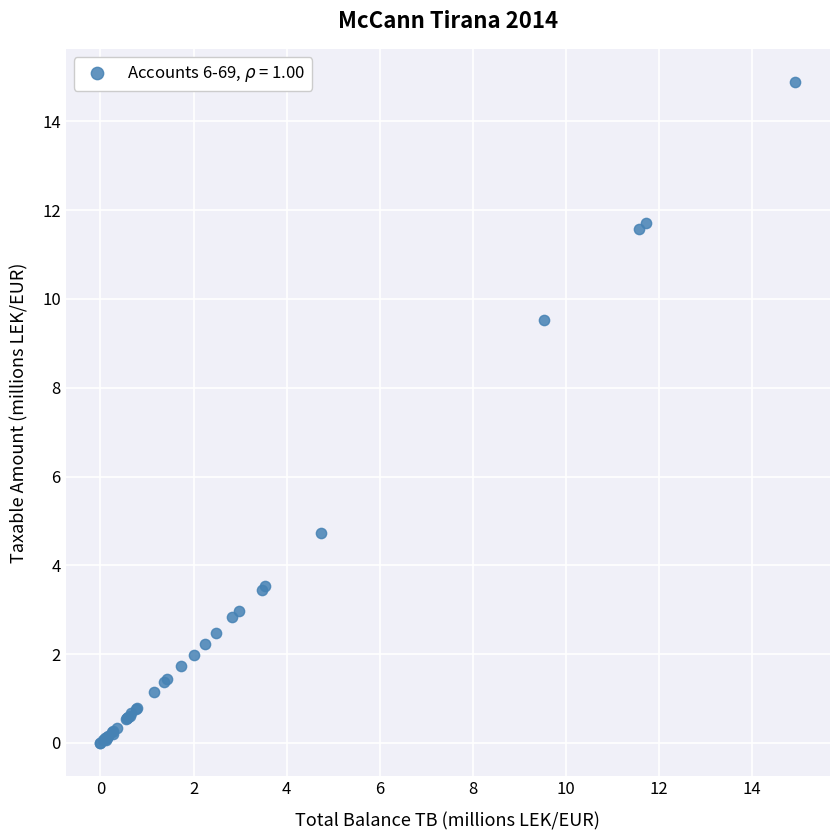

What Y value in the scatter plot is closest to 7?

4.7